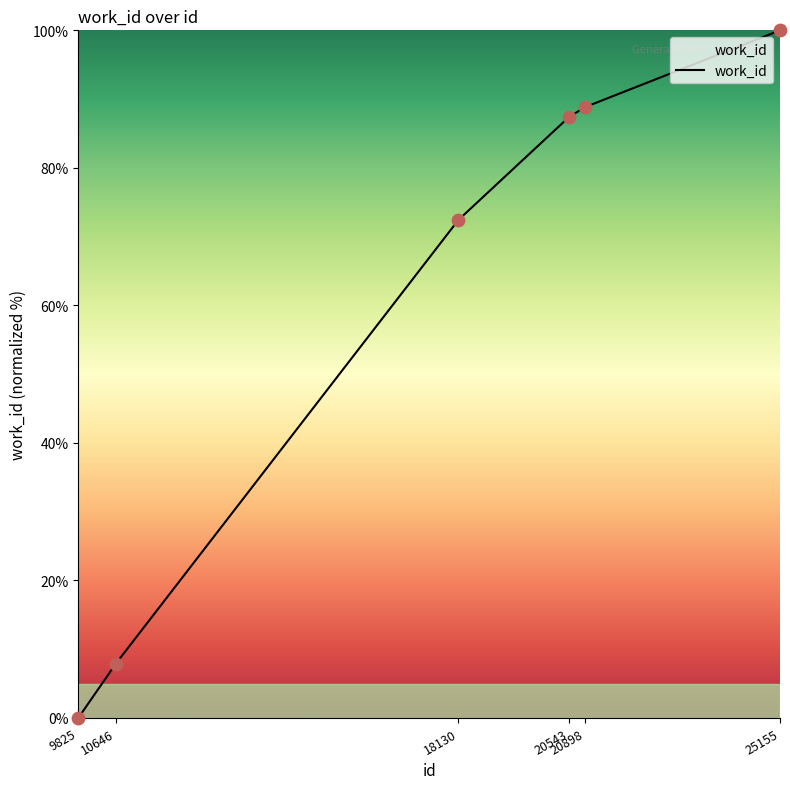

Between 9825 and 20898, which is larger?

20898